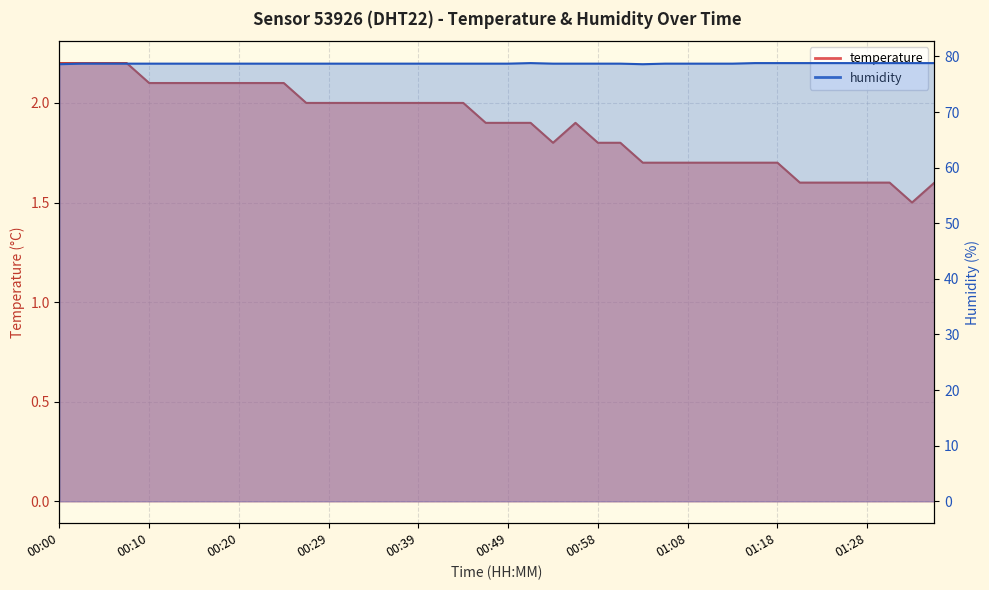

Rank the series at 00:32 from highest to lowest value.

humidity, temperature